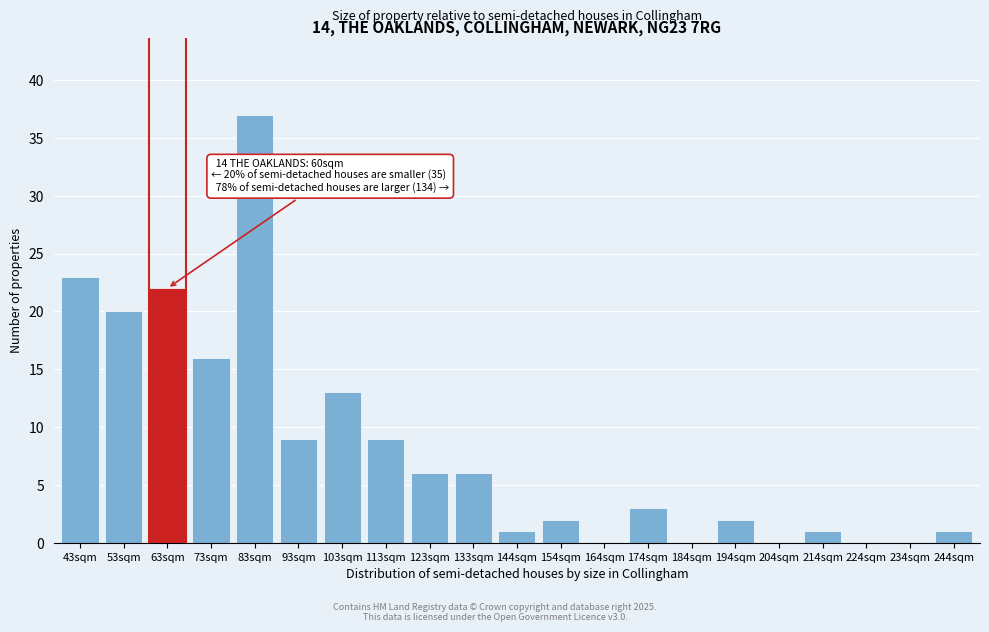

Reading right to left, transcribe all the data shown in this chart.

244sqm=1	234sqm=0	224sqm=0	214sqm=1	204sqm=0	194sqm=2	184sqm=0	174sqm=3	164sqm=0	154sqm=2	144sqm=1	133sqm=6	123sqm=6	113sqm=9	103sqm=13	93sqm=9	83sqm=37	73sqm=16	63sqm=22	53sqm=20	43sqm=23